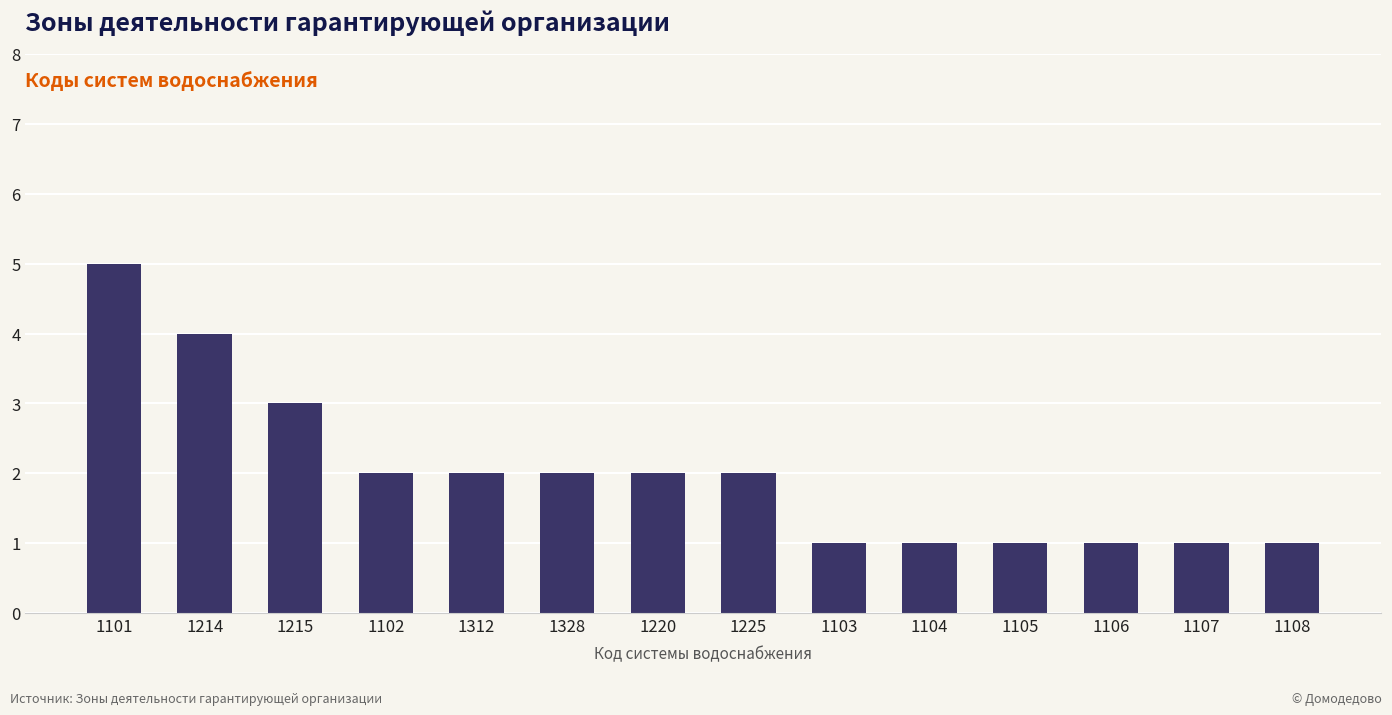

What position from the left is 1104?

10